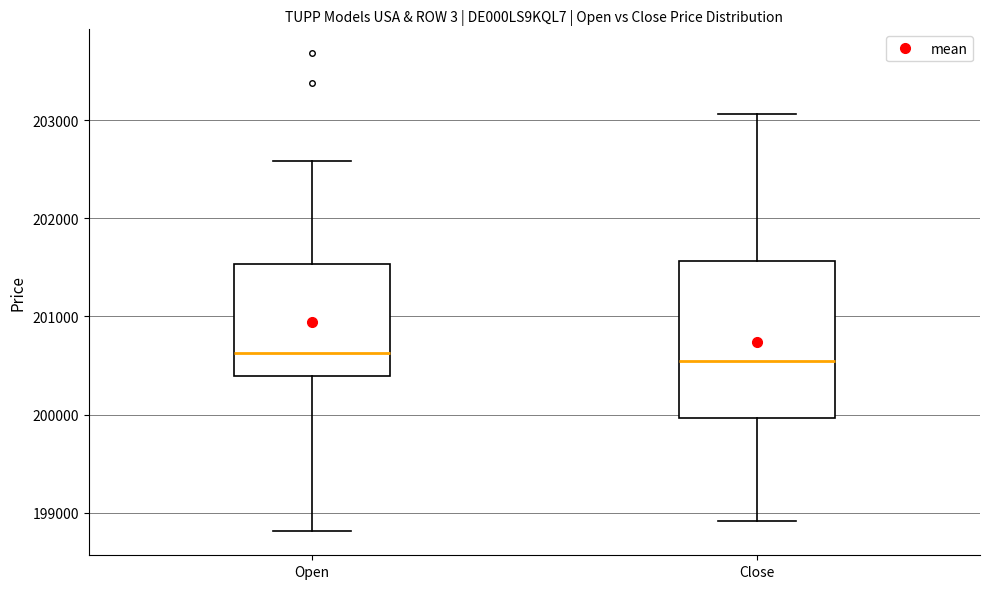

Where does the upper whisker of the box for Close end on the y-axis? The values are not printed on the chart, so give them approximately, as read against the axis.

203100